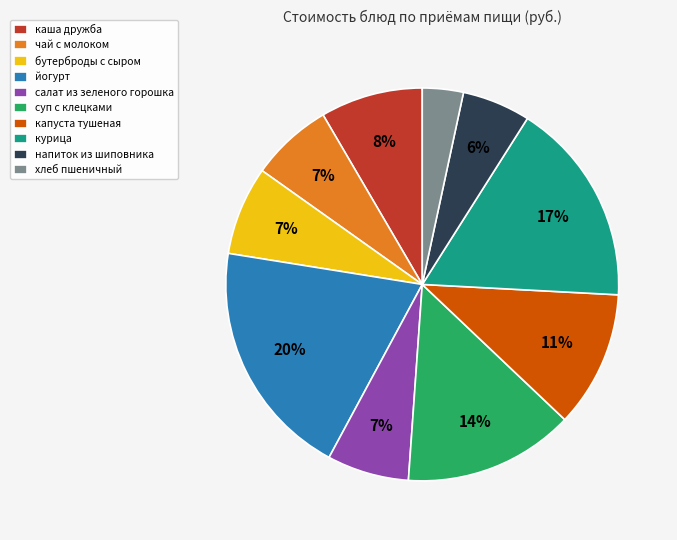

Between каша дружба and курица, which is larger?

курица